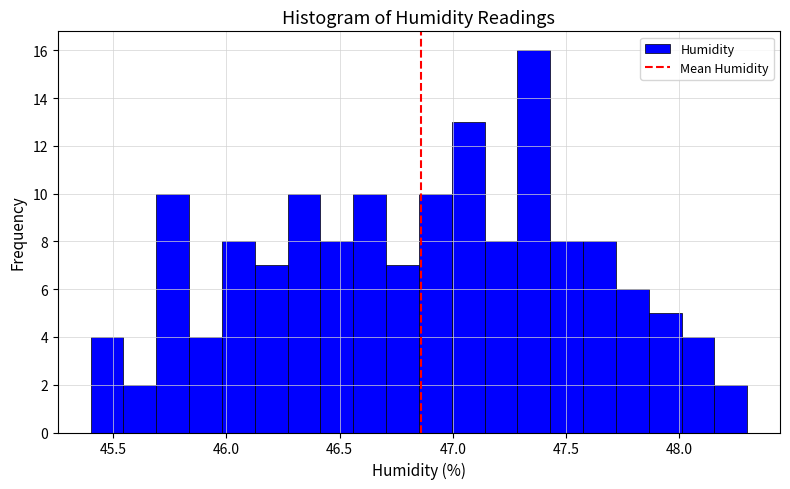

Read against the x-axis, roughly where is the centre of the tallest bar?

47.35